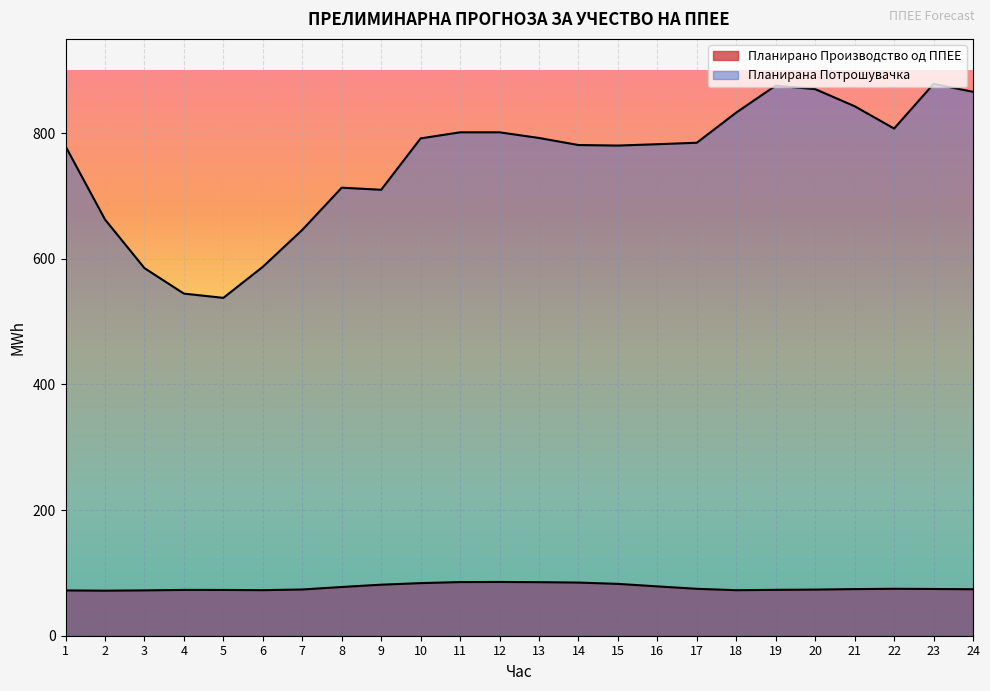

List the labels in order of Планирана Потрошувачка value, smallest first.

5, 4, 3, 6, 7, 2, 9, 8, 1, 15, 14, 16, 17, 10, 13, 12, 11, 22, 18, 21, 24, 20, 19, 23